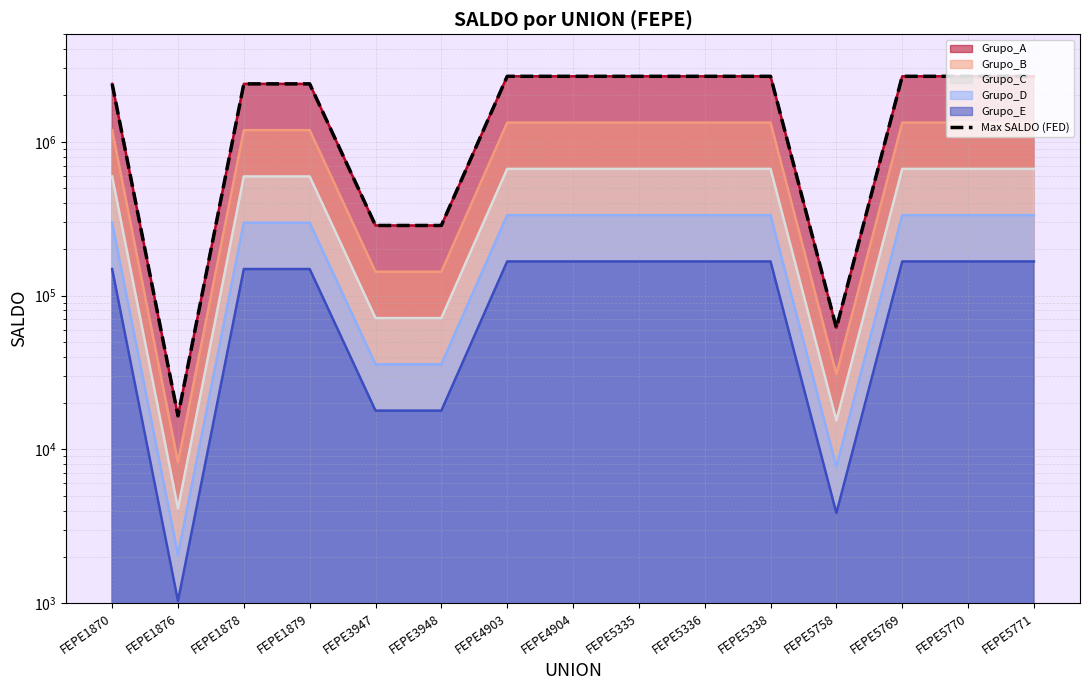

Does the chart have visible grid lines?

Yes